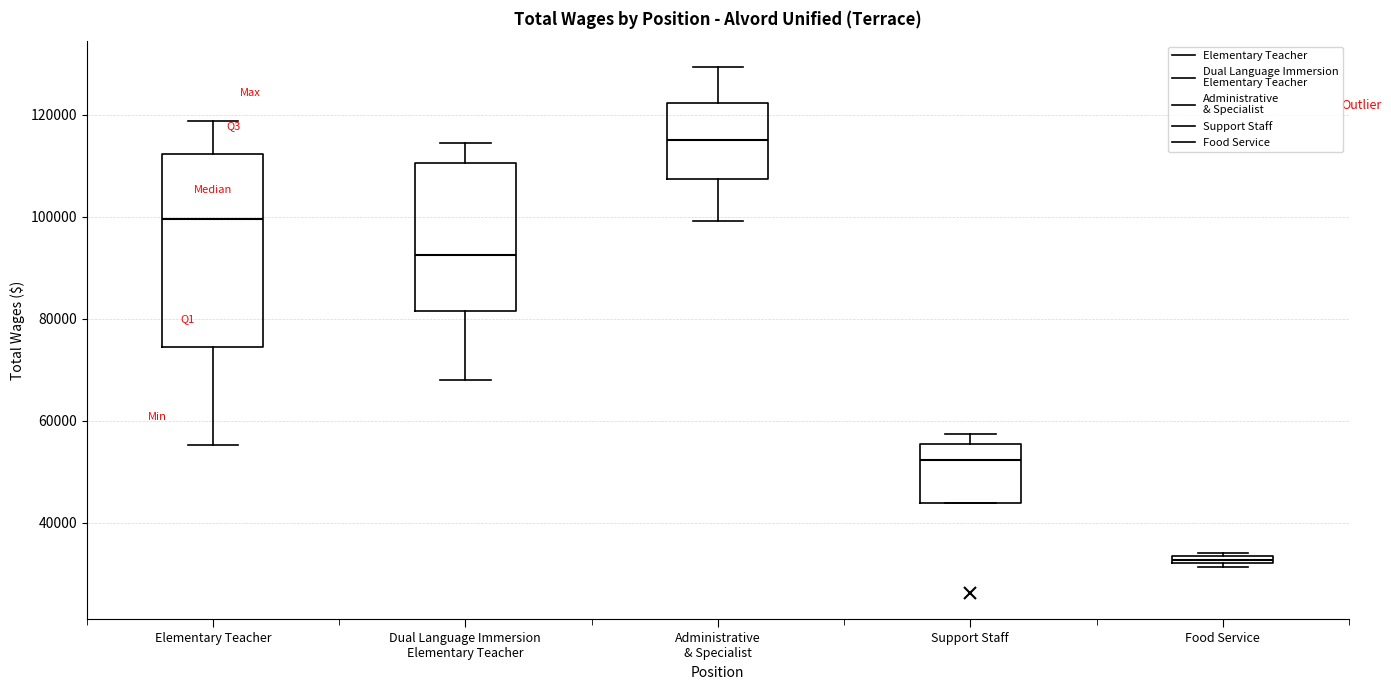

Which box is the tallest, from its lower edge to its upper edge?

Elementary Teacher